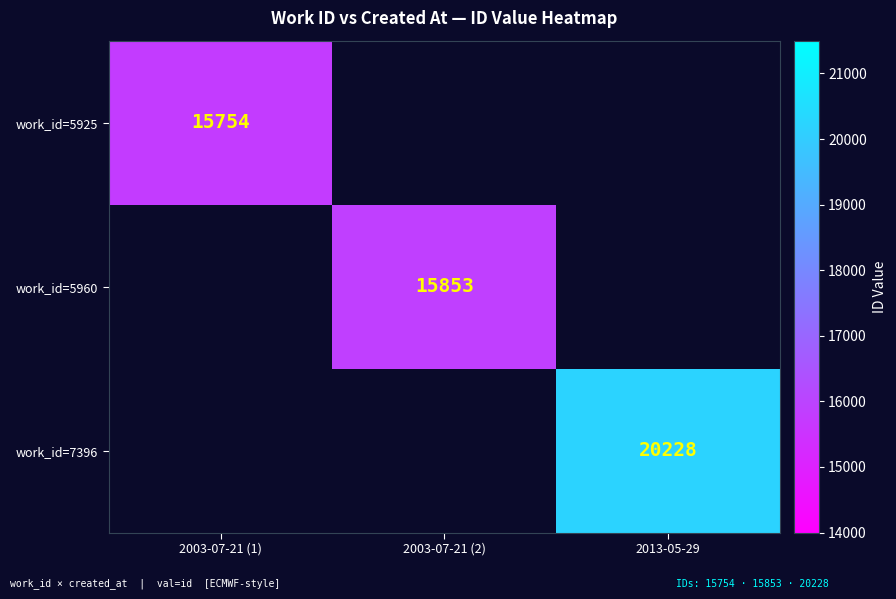

True or false: work_id=5960 has a value of 23705 at 2003-07-21 (2).

False